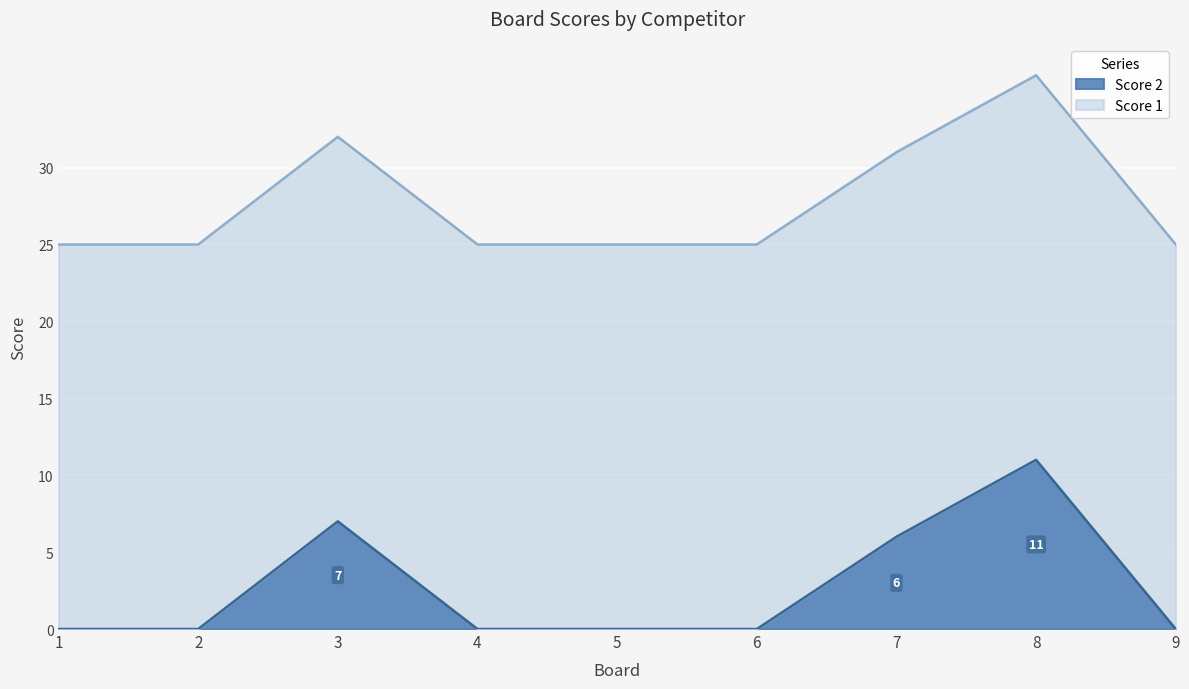

Rank the categories by value from lowest to highest.

1, 2, 4, 5, 6, 9, 7, 3, 8